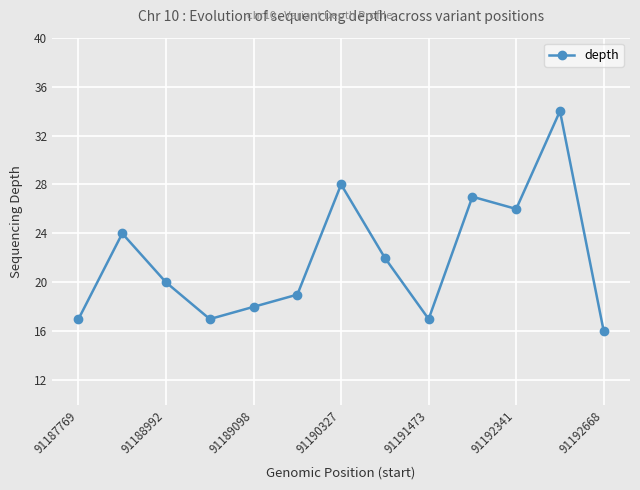

What is the difference between the second highest and second lowest values?

11